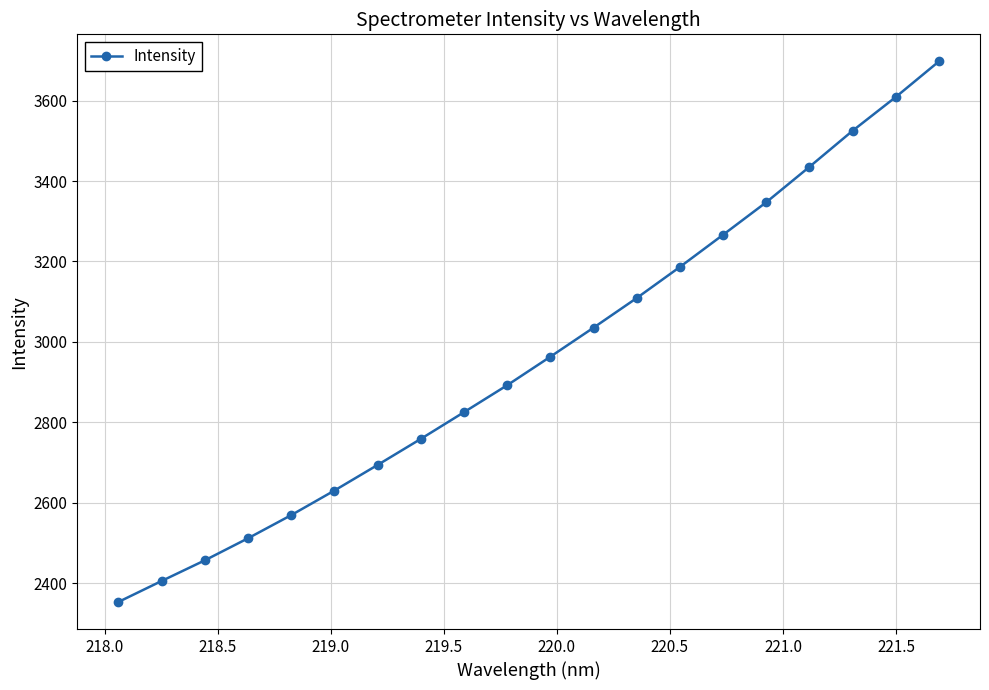

What is the minimum value shown in the chart?

2353.4